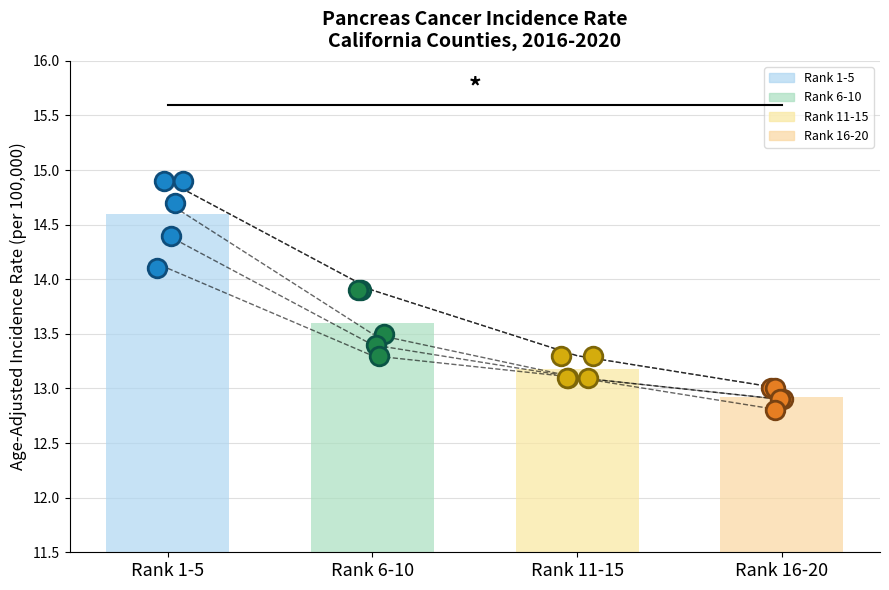

Approximately how many times larger is the value at Santa Cruz County compared to Merced County?

1.0